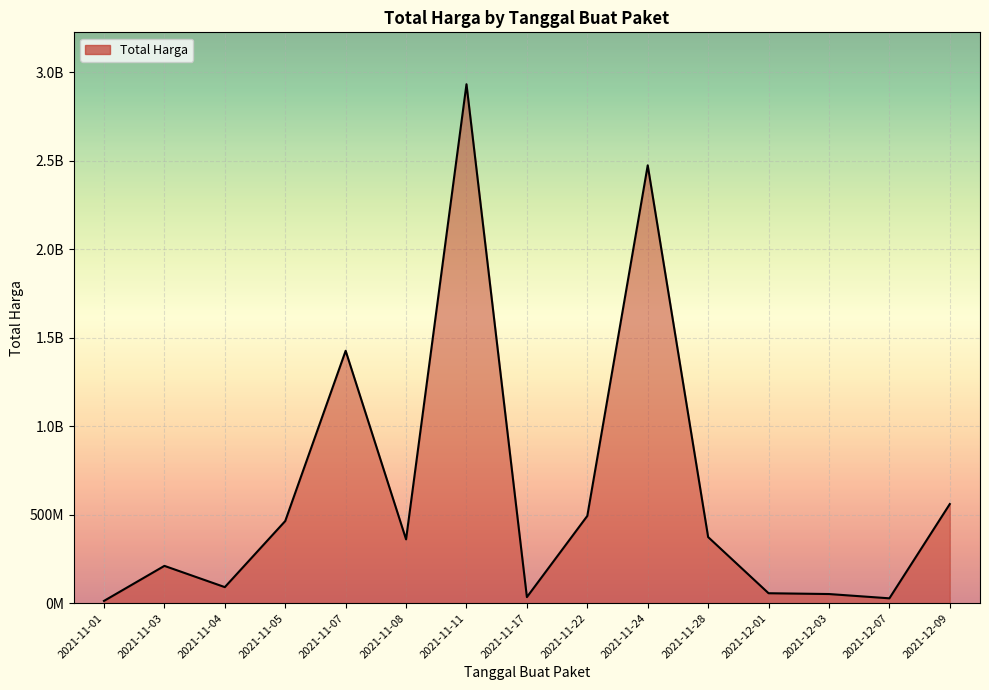

The chart shows a value of 354089392 at 2021-11-03. True or false?

False